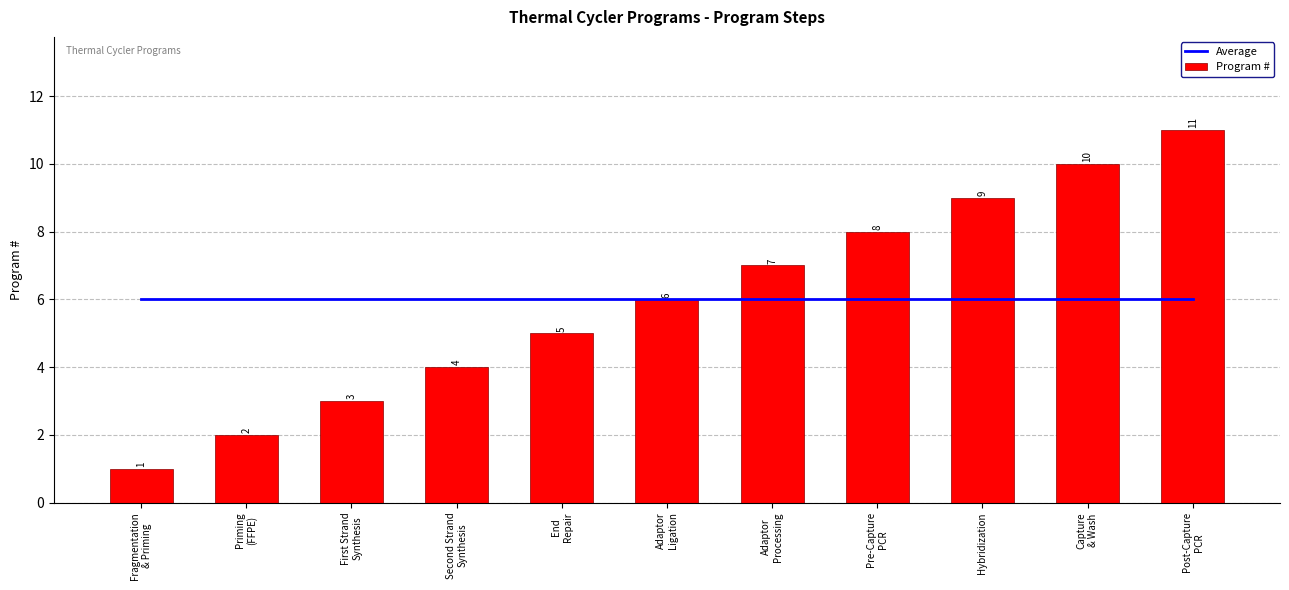

What is the value of the Program # bar at the 4th from the left?

4